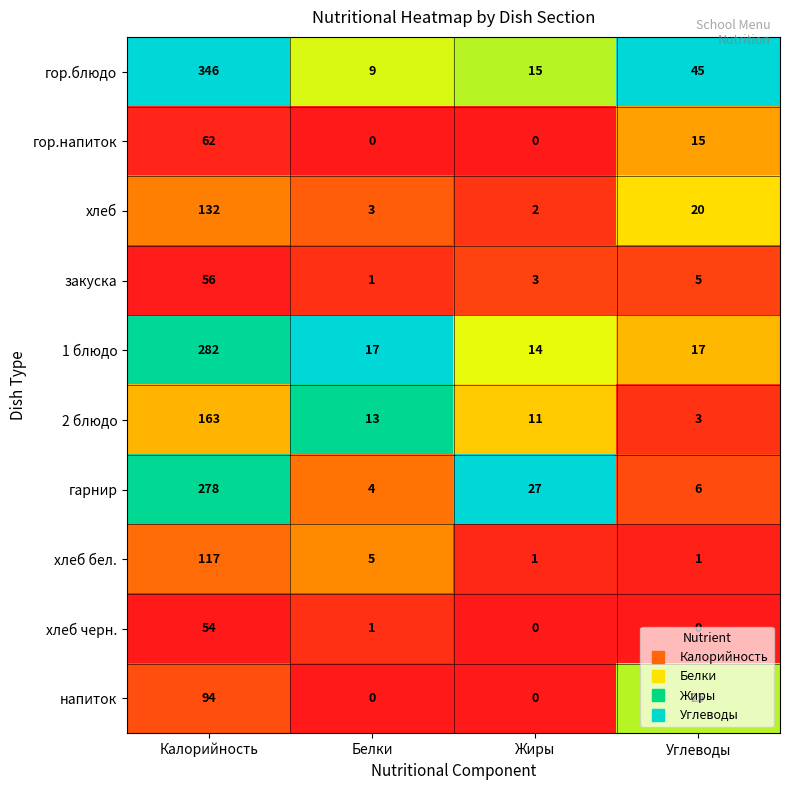

What is the average value of the хлеб бел. series?

31